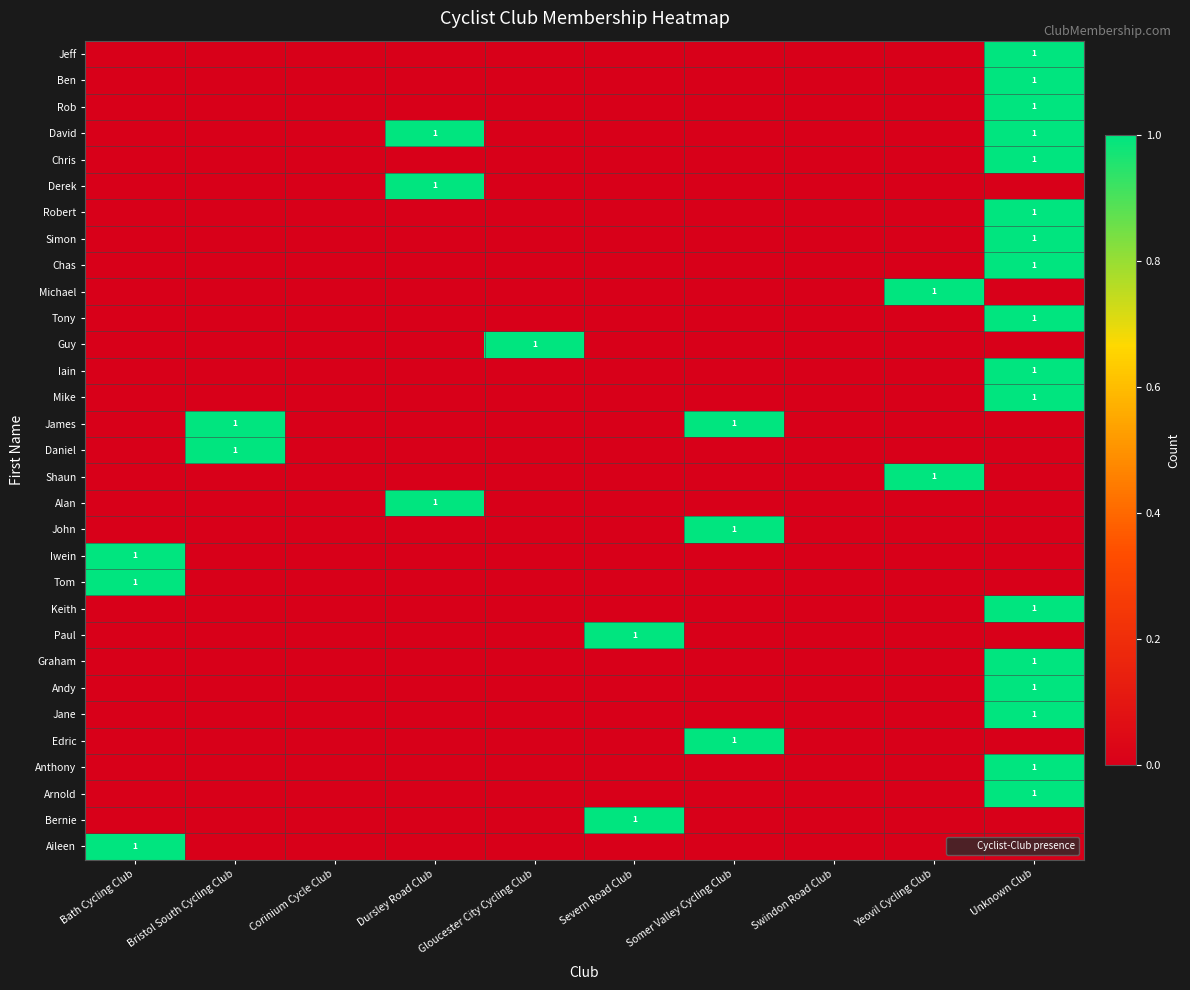

At which label does Jane reach its minimum?

Bath Cycling Club